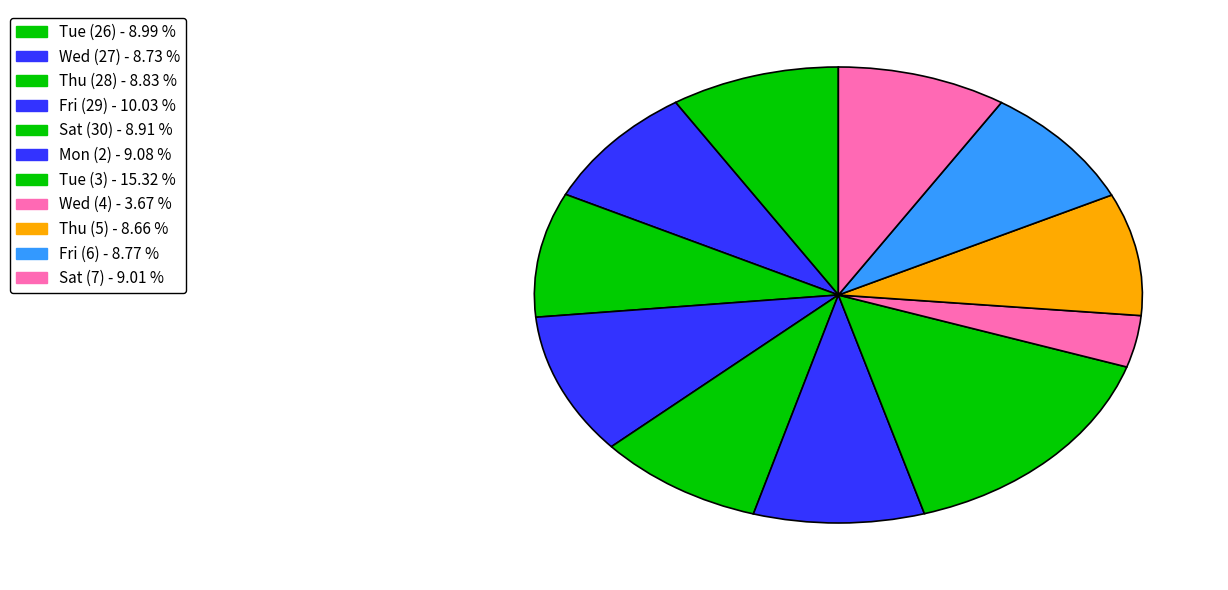

How many slices are in this pie chart?

11